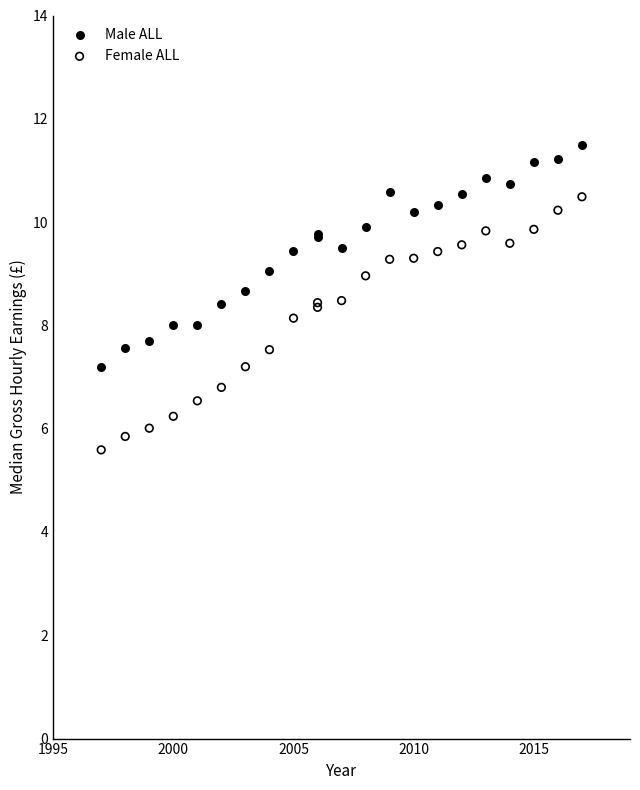

Which series has the widest spread of Y values?

Female ALL